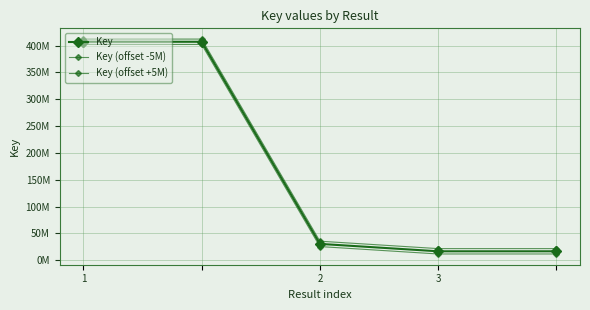

What is the difference between the second highest and minimum values in the Key (offset +5M) series?

390395045